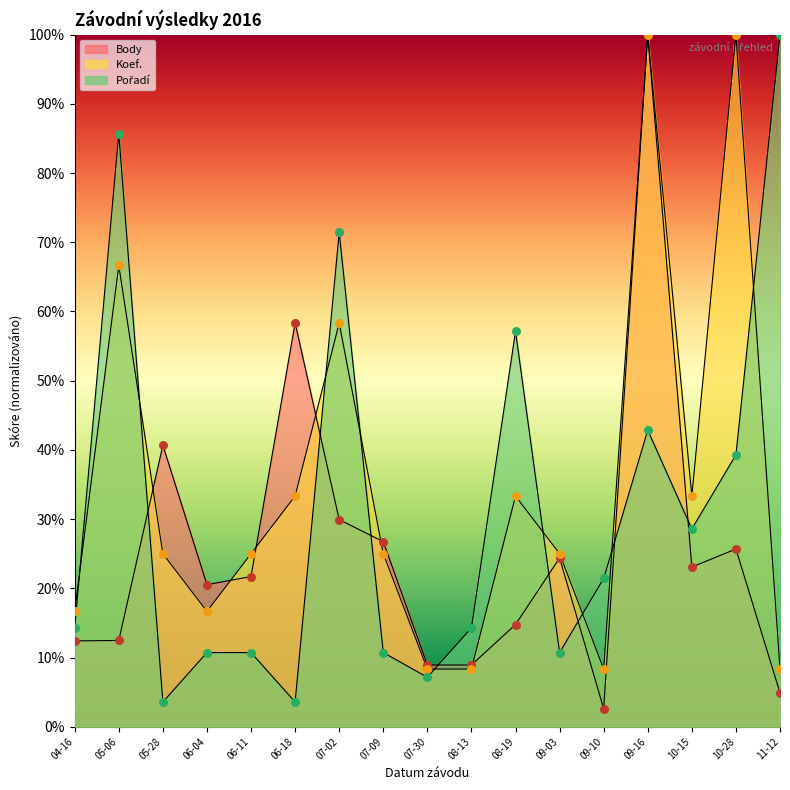

Which series contains the highest Y value?

Body